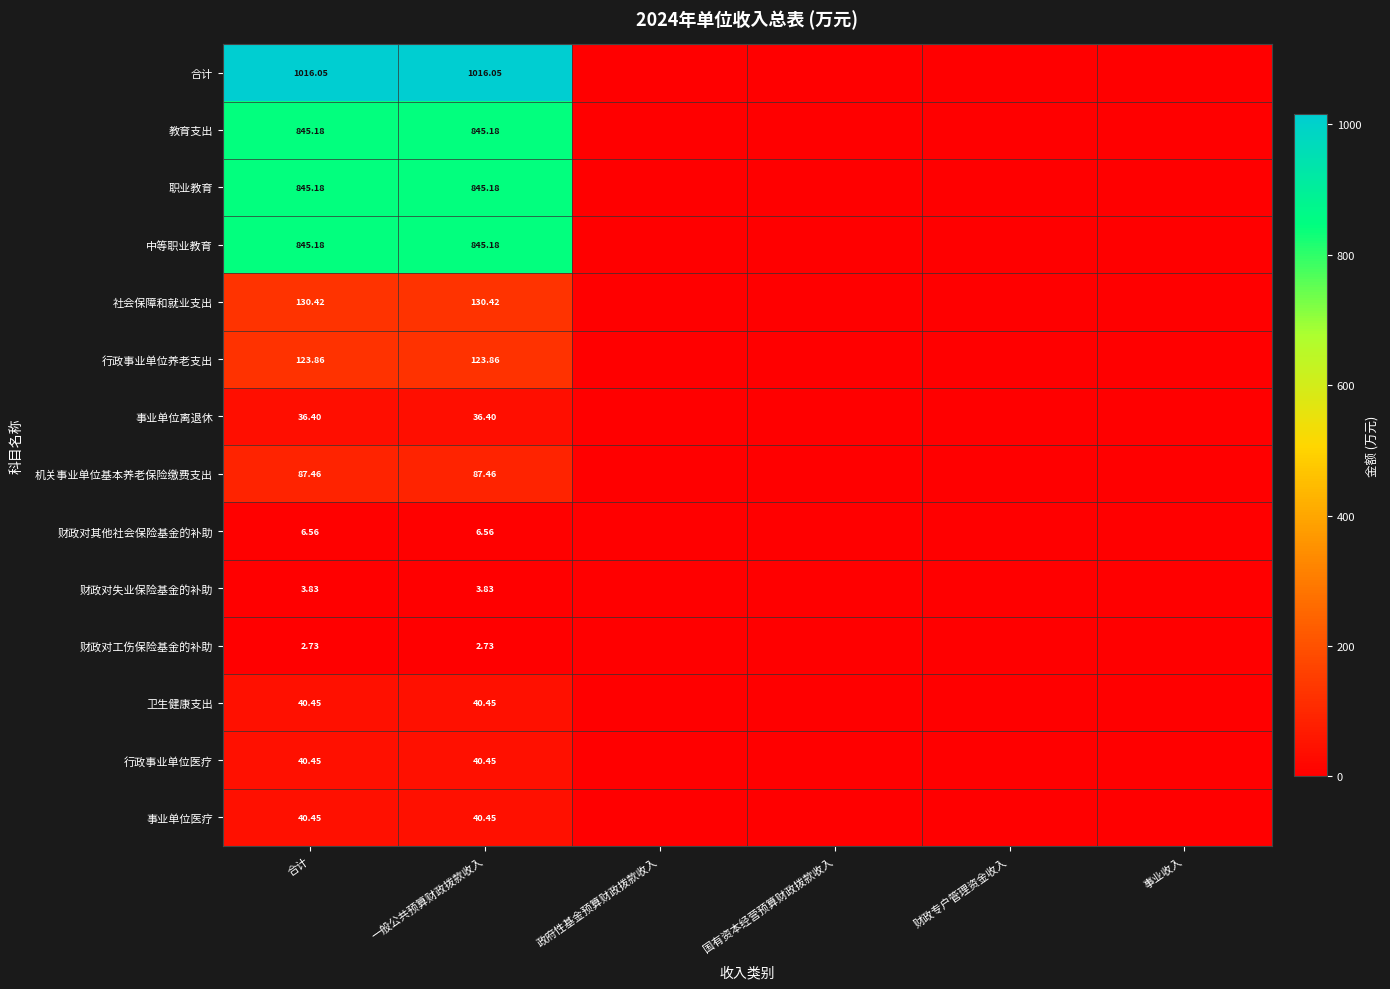

Which series has the largest range (max minus min)?

合计